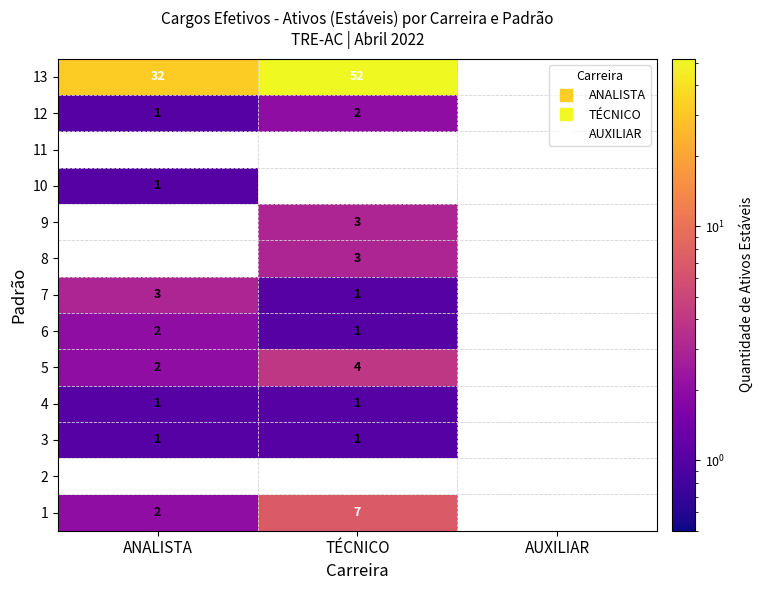

What is the total value across all series at TÉCNICO?

75